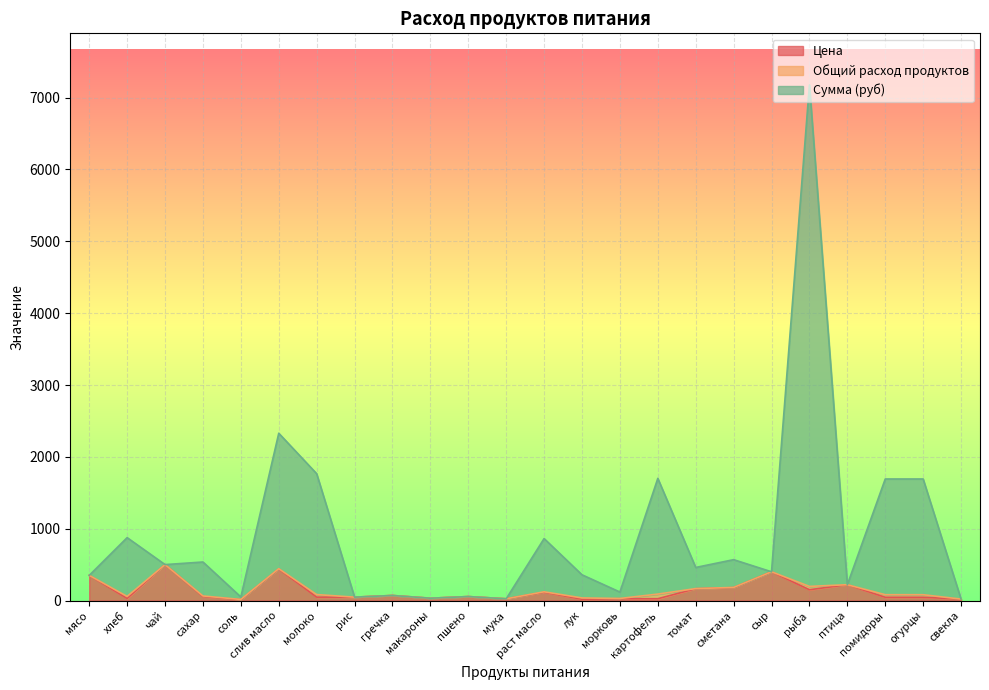

What position from the left is сметана?

18